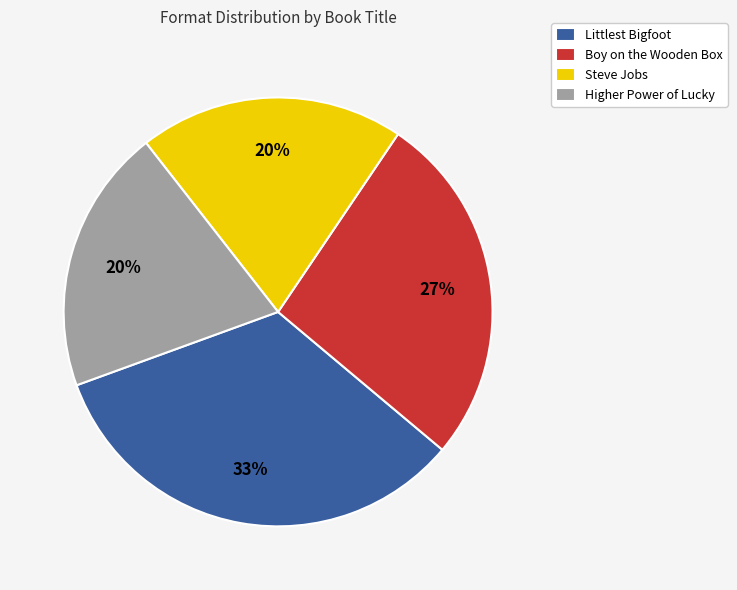

How many slices are in this pie chart?

4